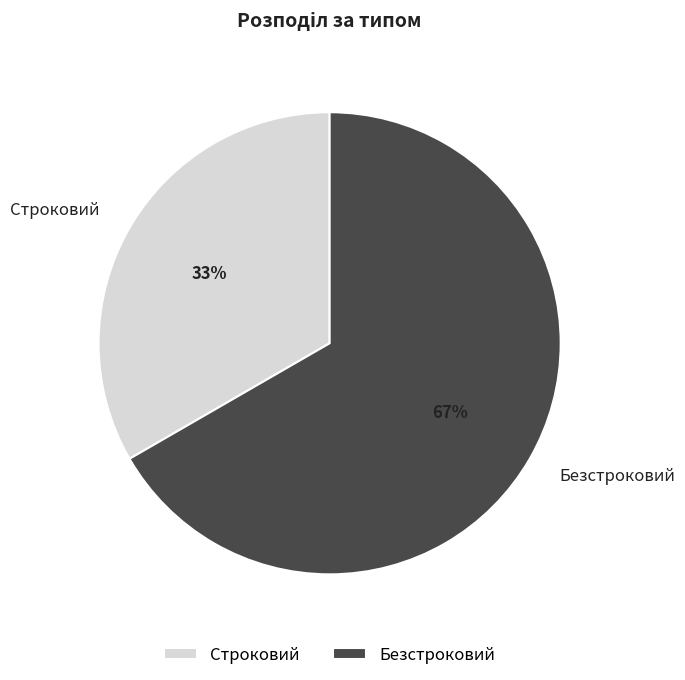

Do Строковий and Безстроковий together represent more than half of the pie?

Yes